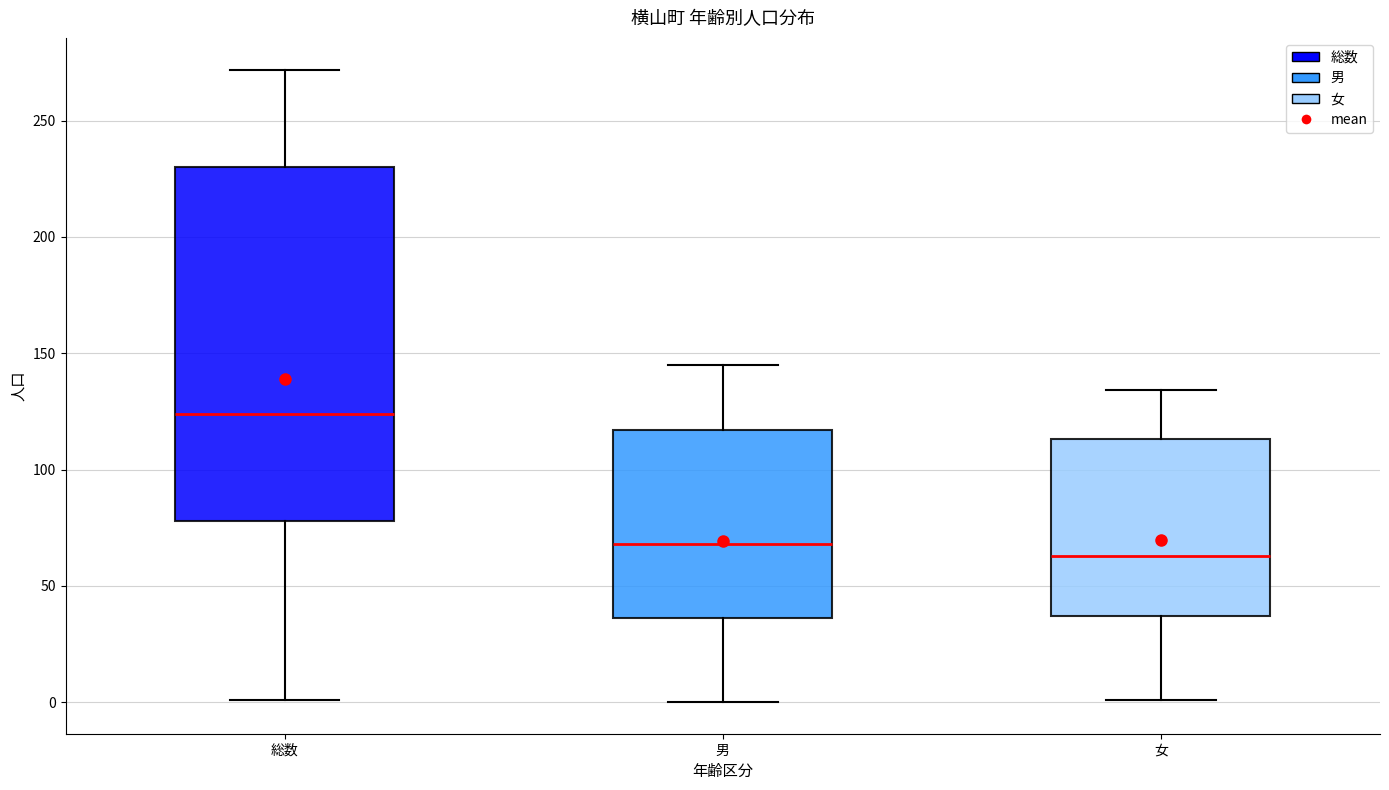

Reading left to right, transcribe this box plot: for each box, give where its median line is, the range the box spans, and where its two whiskers end, as read against the y-axis. The values are not printed on the chart, so give them approximately, as read against the axis.

総数: median 125, box 80 to 230, whiskers 0 to 270
男: median 70, box 35 to 115, whiskers 0 to 145
女: median 65, box 35 to 115, whiskers 0 to 135